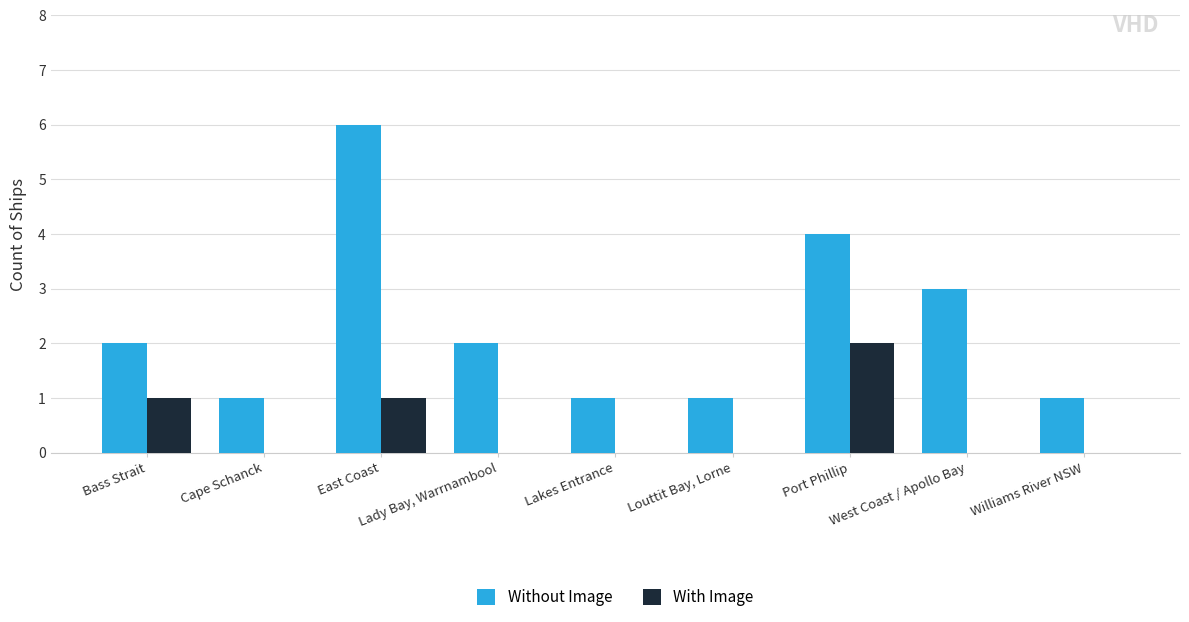

What is the maximum value shown in the chart?

6